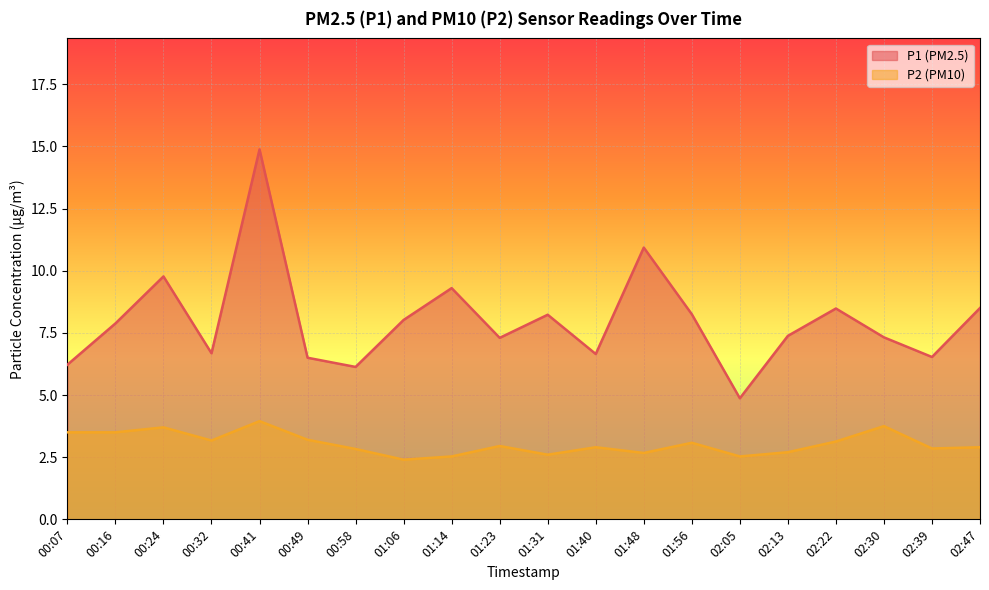

Rank the series by their average value, from lowest to highest.

P2, P1